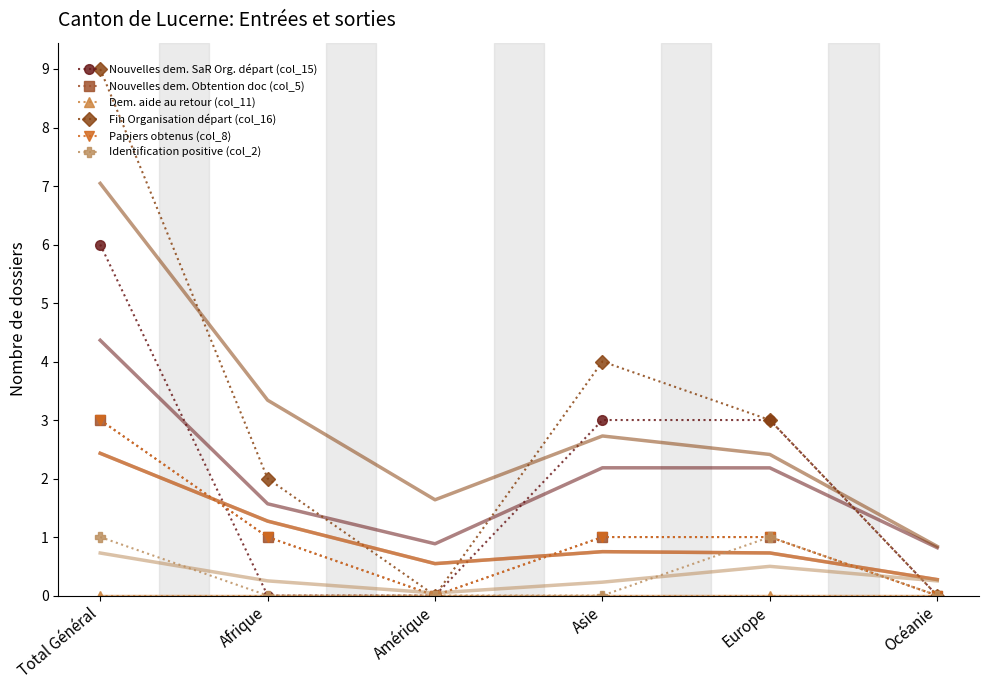

What position from the right is Océanie?

1